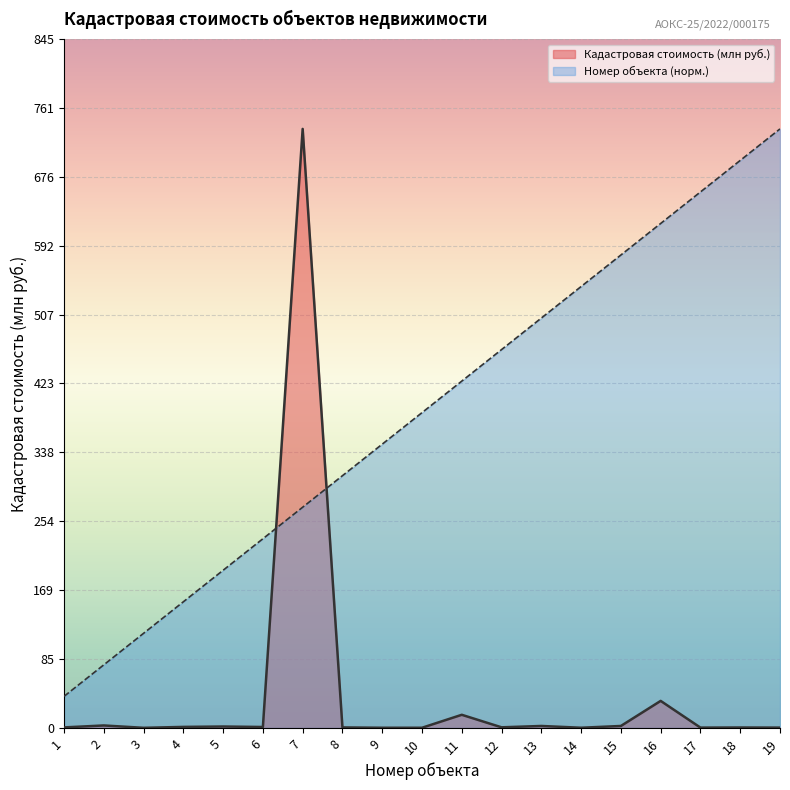

How many times do Номер объекта and Кадастровая стоимость (млн руб.) cross each other?

2